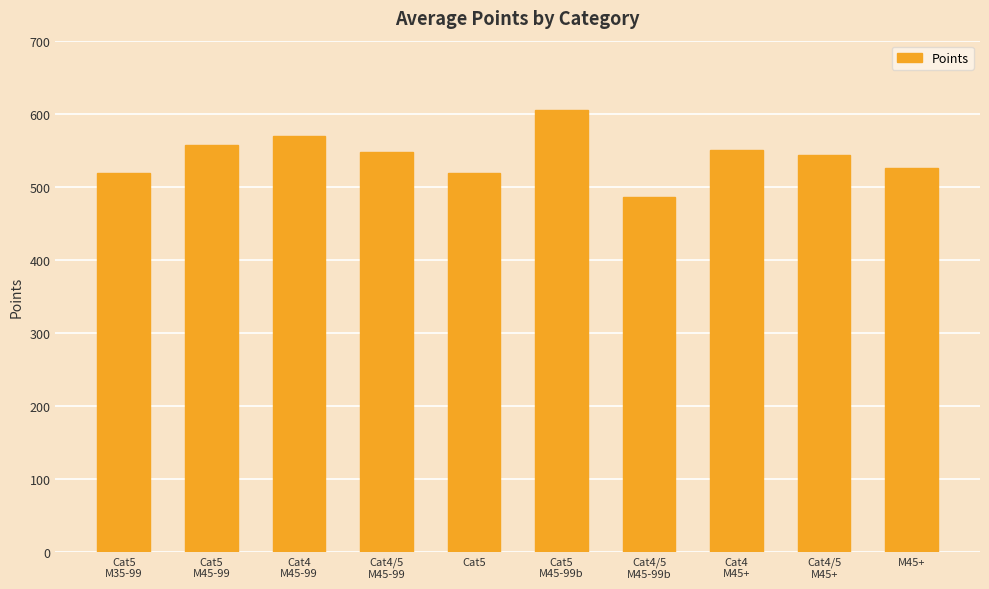

The chart shows a value of 525.3 at M45+. True or false?

True